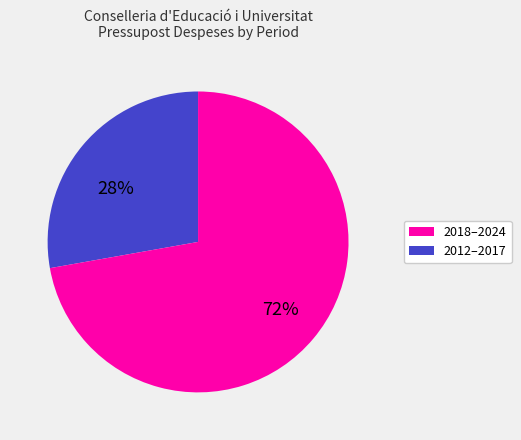

To the nearest percent, what is the average slice percentage?

50%